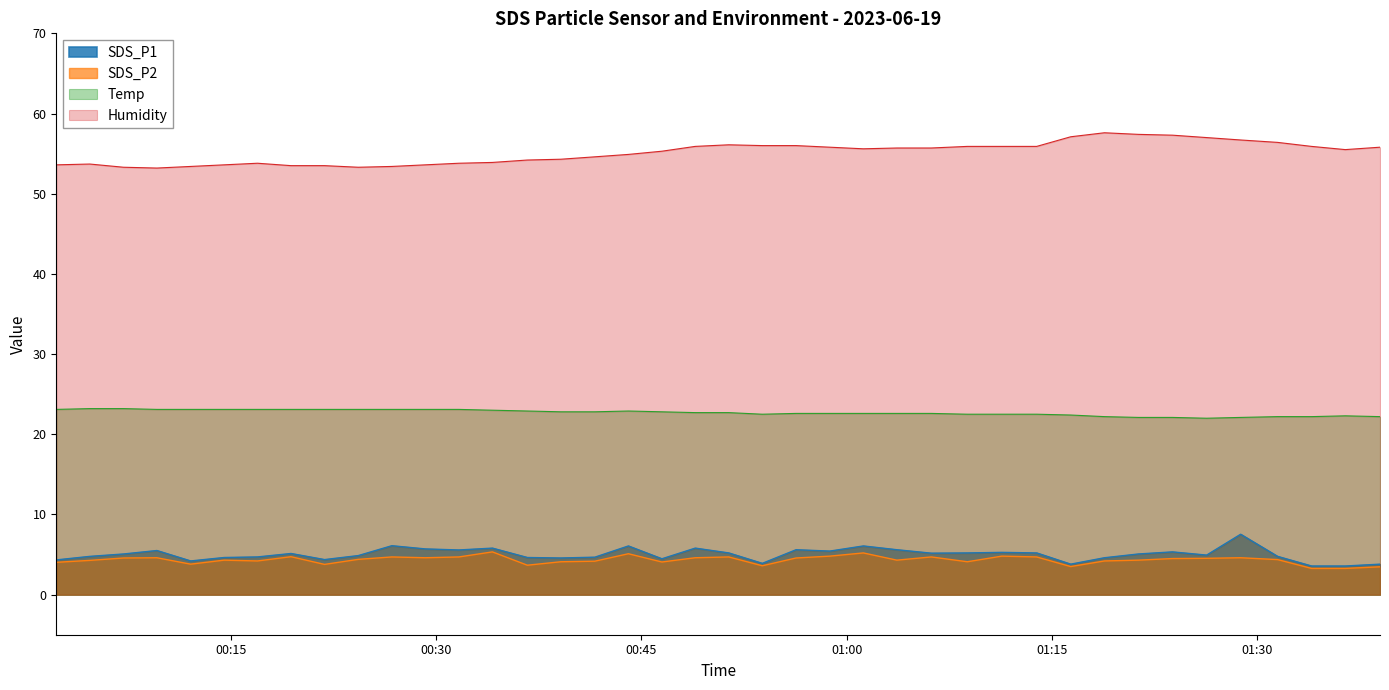

What is the minimum value for SDS_P2?

3.3